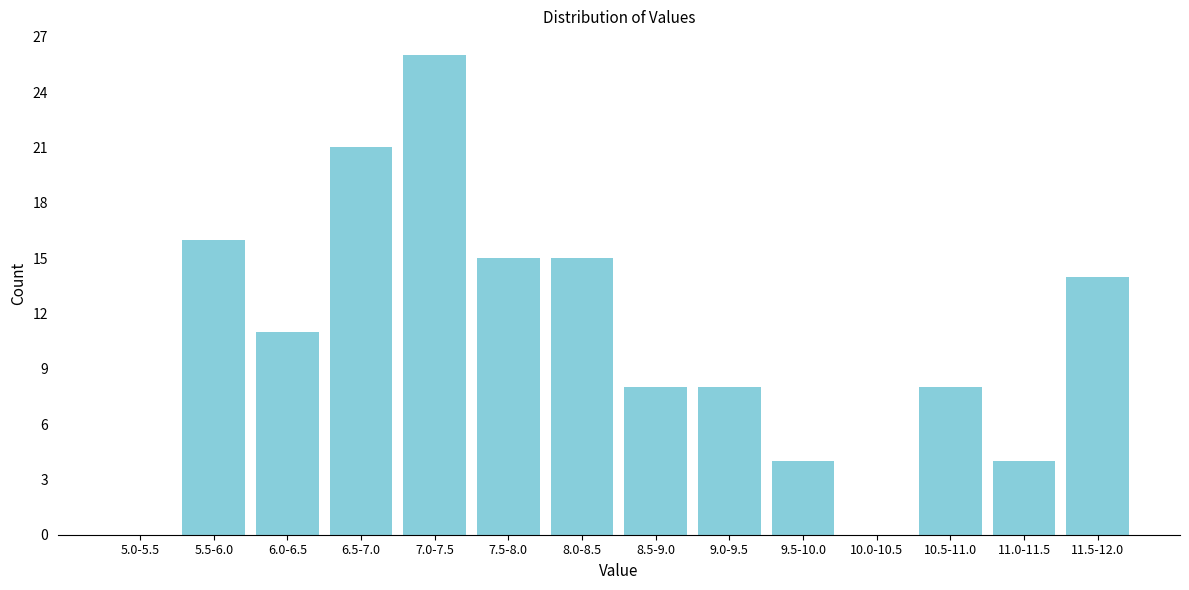

Reading left to right, transcribe all the data shown in this chart.

5.0-5.5=0	5.5-6.0=16	6.0-6.5=11	6.5-7.0=21	7.0-7.5=26	7.5-8.0=15	8.0-8.5=15	8.5-9.0=8	9.0-9.5=8	9.5-10.0=4	10.0-10.5=0	10.5-11.0=8	11.0-11.5=4	11.5-12.0=14